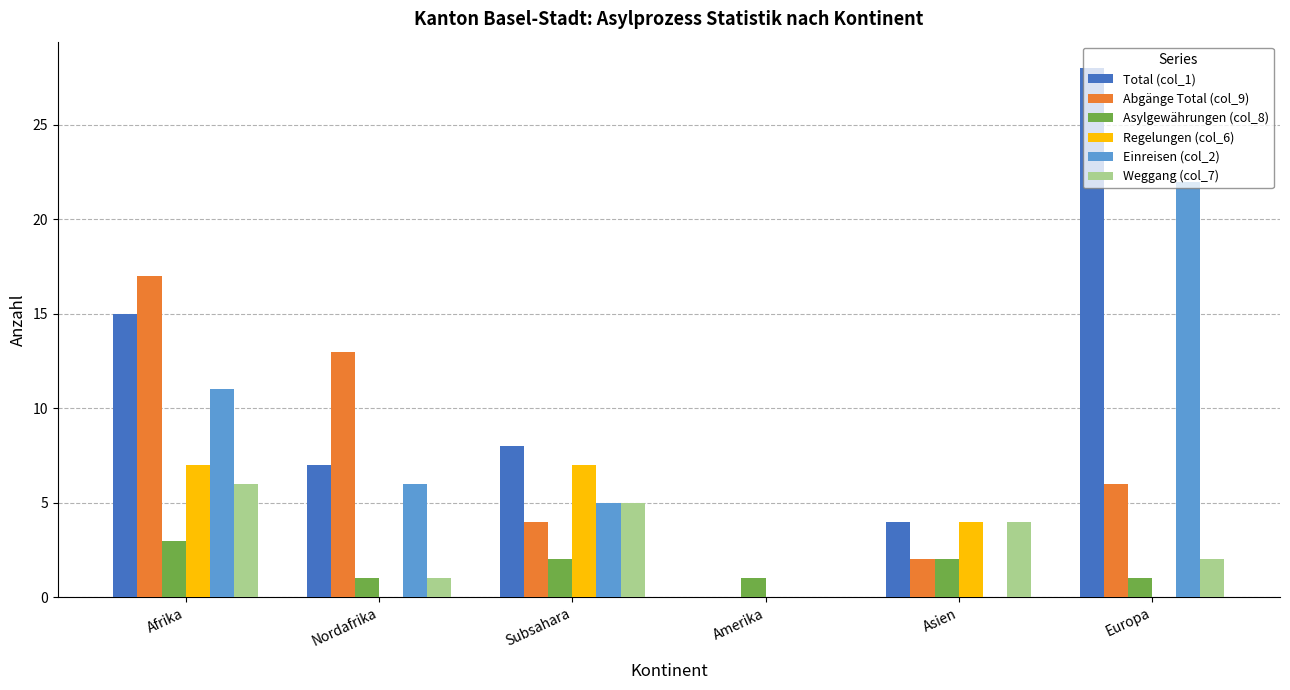

Are the bars grouped side by side (vs. stacked)?

Yes